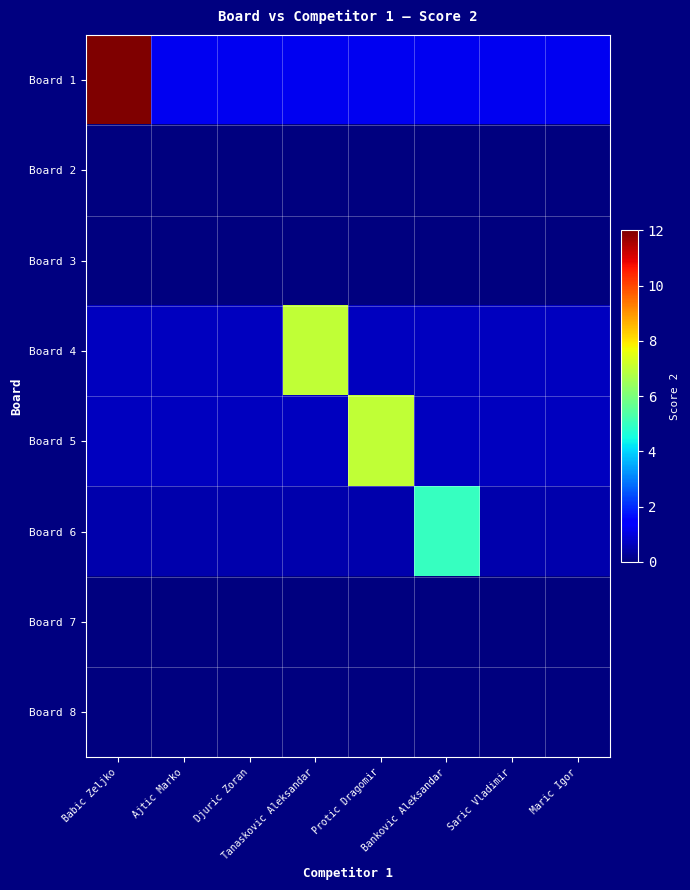

Which series has the widest spread of values?

Board 1